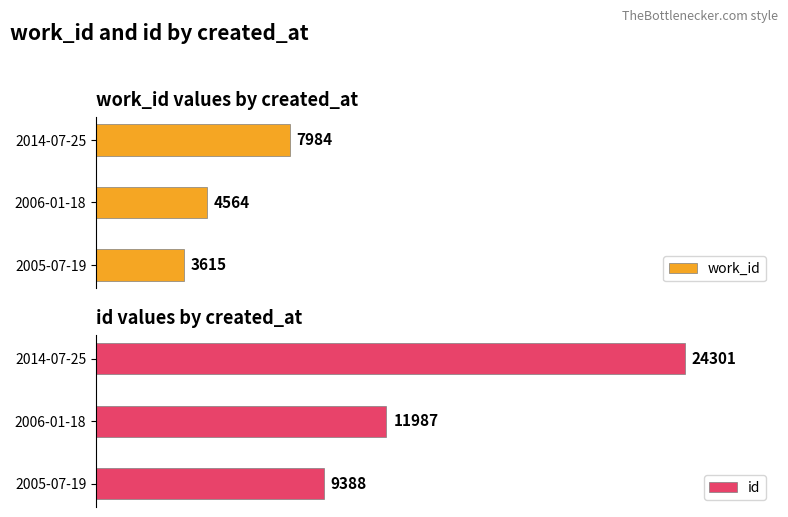

What is the average value of the id series?

15225